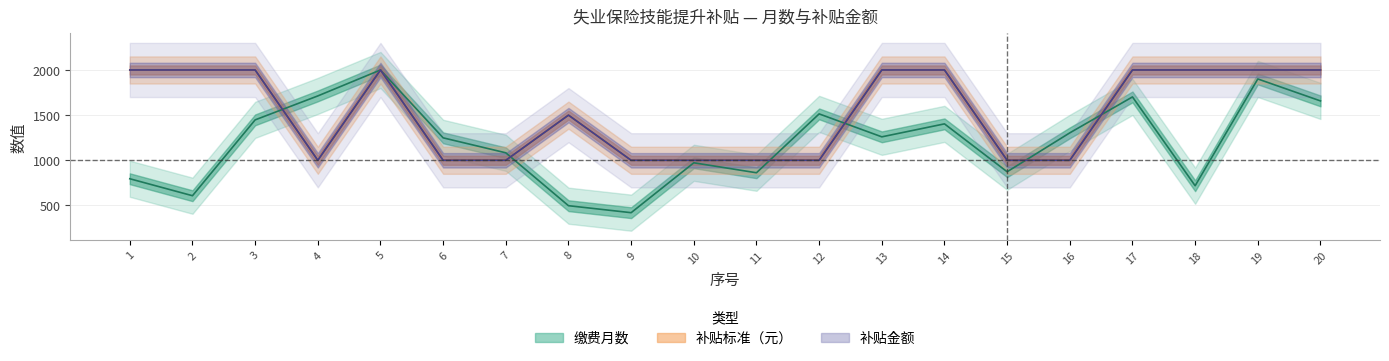

What is the smallest value displayed?

419.9